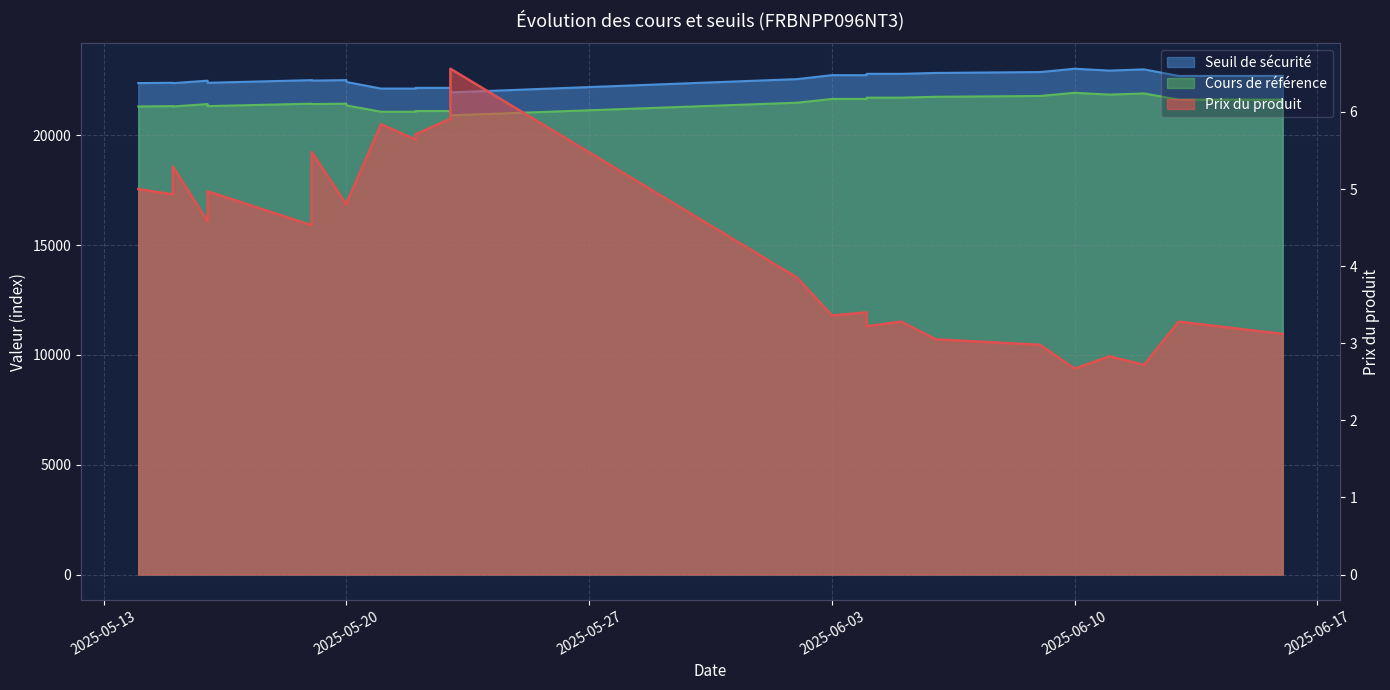

Reading left to right, what are all the values shown in this chart?

Prix du produit: 5.0	4.9	5.3	4.6	5.0	4.5	5.5	4.8	4.8	5.8	5.6	5.7	5.9	6.6	3.9	3.4	3.4	3.2	3.3	3.0	3.0	2.7	2.8	2.7	3.3	3.1
Seuil de sécurité: 22385.2	22398.7	22381.2	22495.0	22398.3	22518.9	22498.8	22519.3	22435.6	22134.4	22133.6	22167.3	22167.7	21961.1	22566.3	22745.7	22744.0	22806.3	22806.7	22846.9	22886.5	23038.8	22953.7	23009.0	22709.9	22712.0
Cours de référence: 21319.2	21335.8	21319.2	21427.9	21335.8	21447.1	21427.9	21447.1	21367.4	21080.4	21080.4	21112.5	21112.5	20915.7	21491.7	21662.6	21662.6	21721.9	21721.9	21761.8	21797.9	21941.9	21860.8	21913.3	21631.0	21631.0